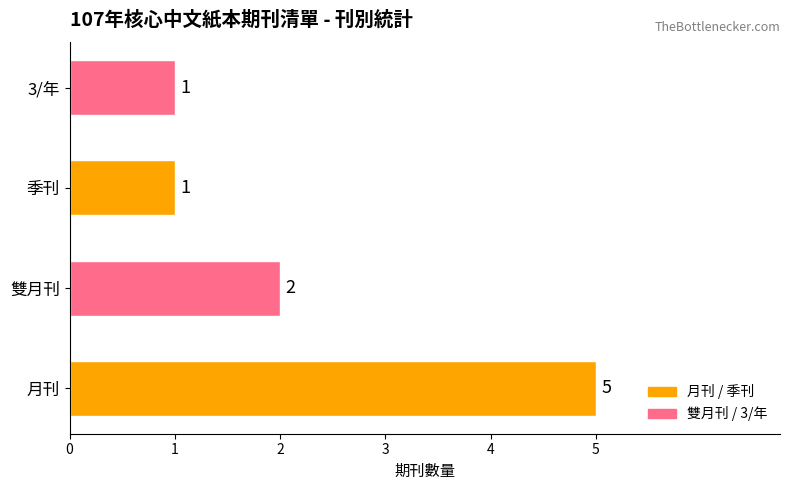

What is the difference between the second highest and second lowest values?

1